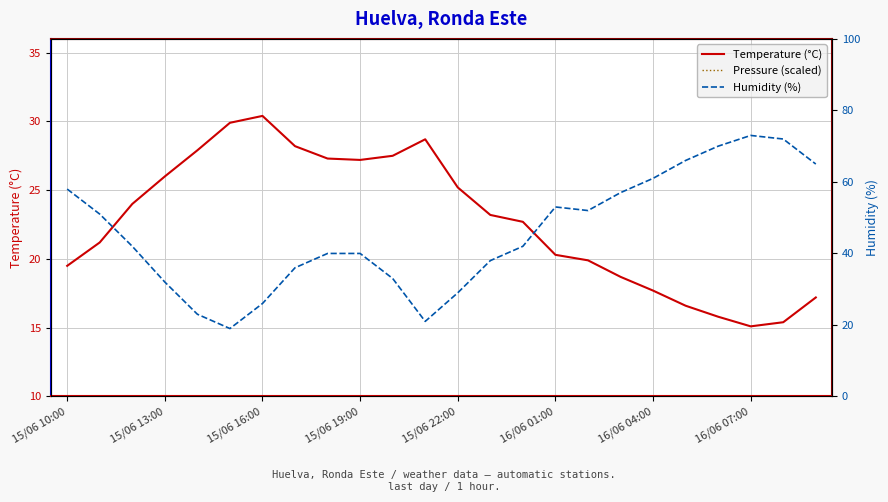

Which series has the widest spread of values?

Humidity (%)